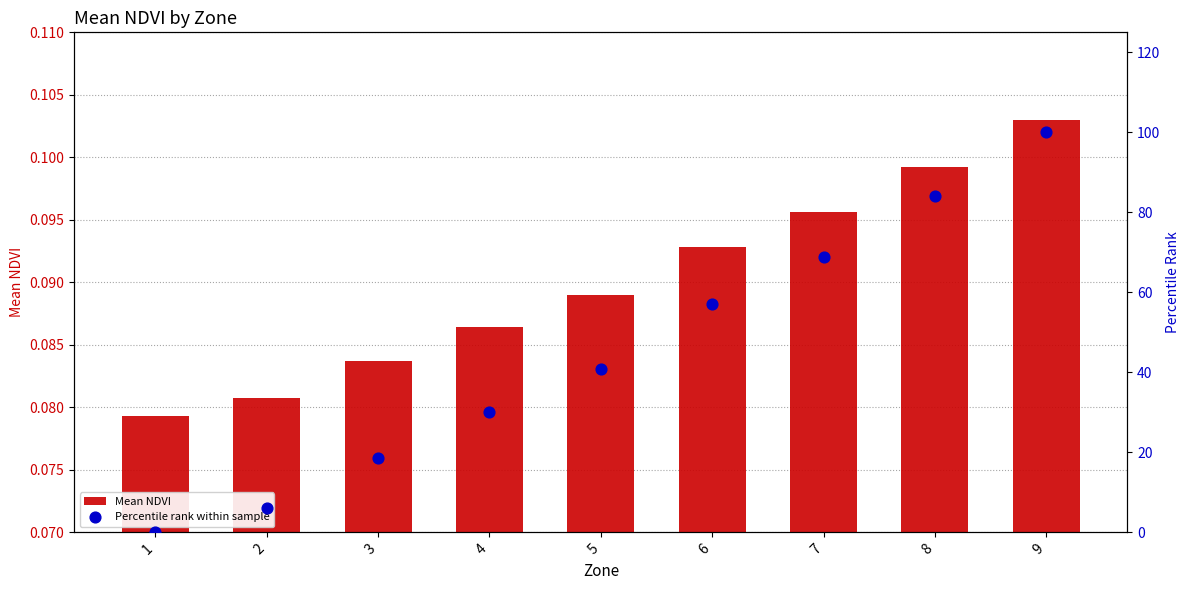

At which category is the sum across all series the highest?

9